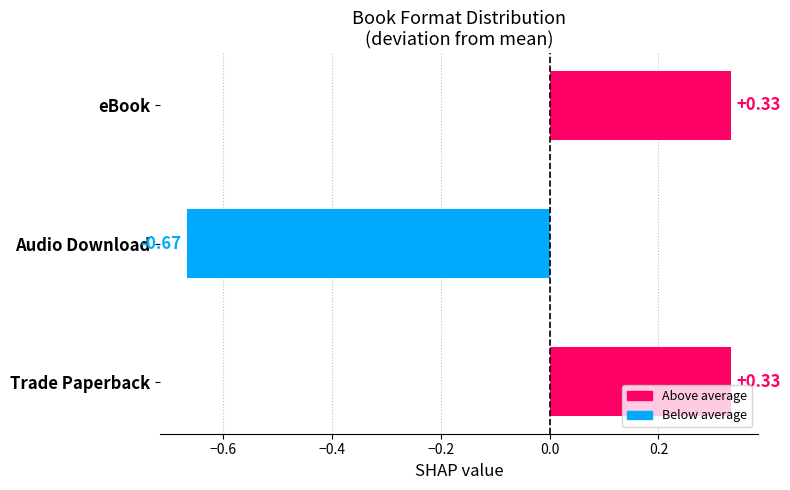

What is the sum of the values at Audio Download and eBook?

-0.3